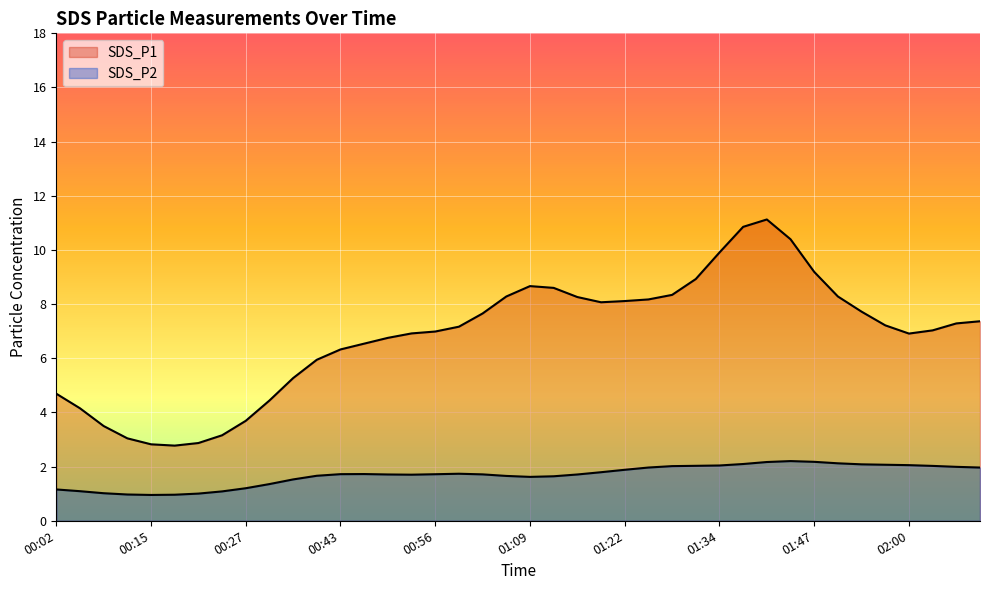

Which category has the lowest value across all series?

00:21